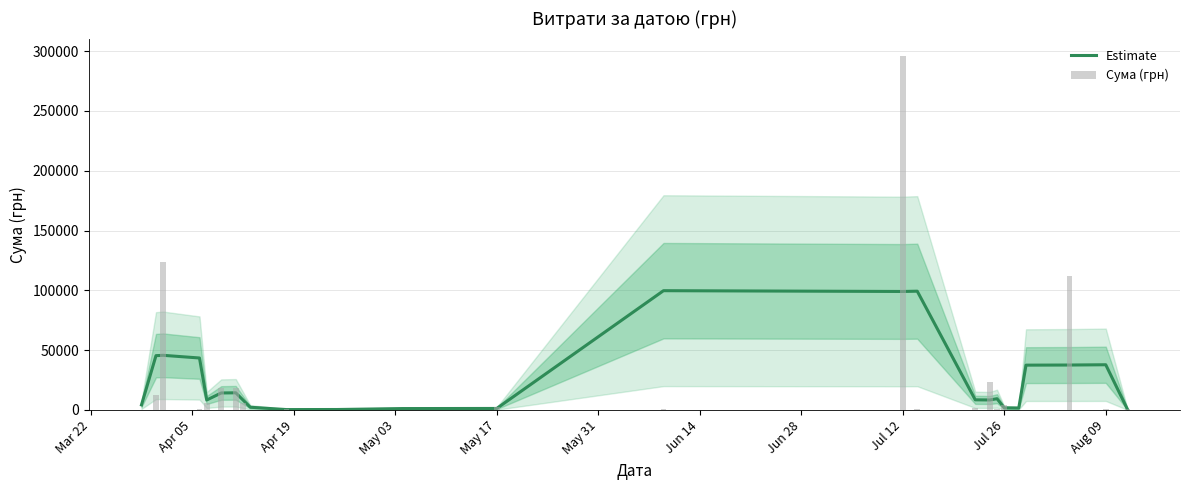

How many groups of bars are there?

25